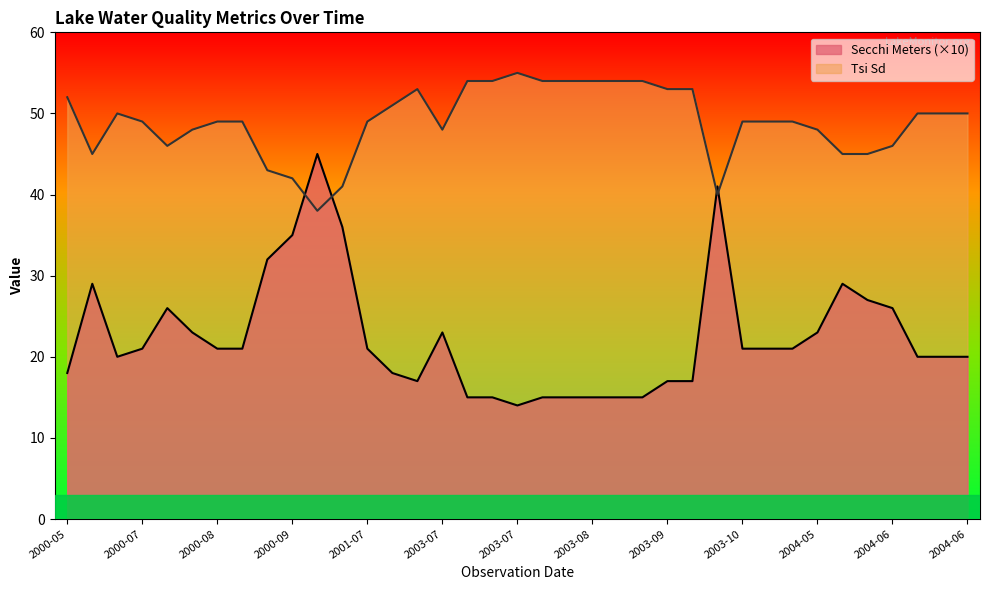

The Secchi Meters series shows 12 at 2004-06. True or false?

False